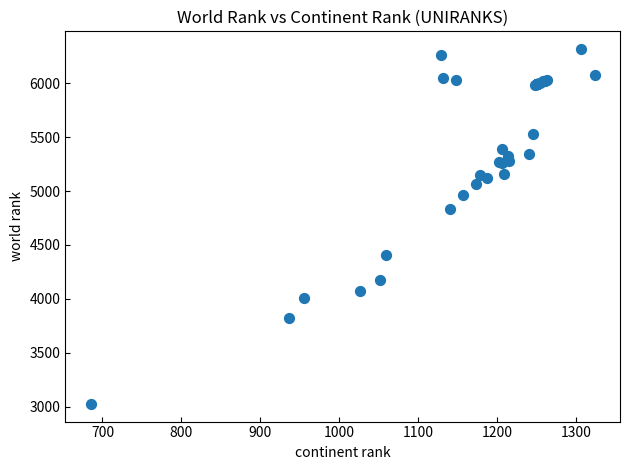

What Y value in the scatter plot is closest to 4671?

4834